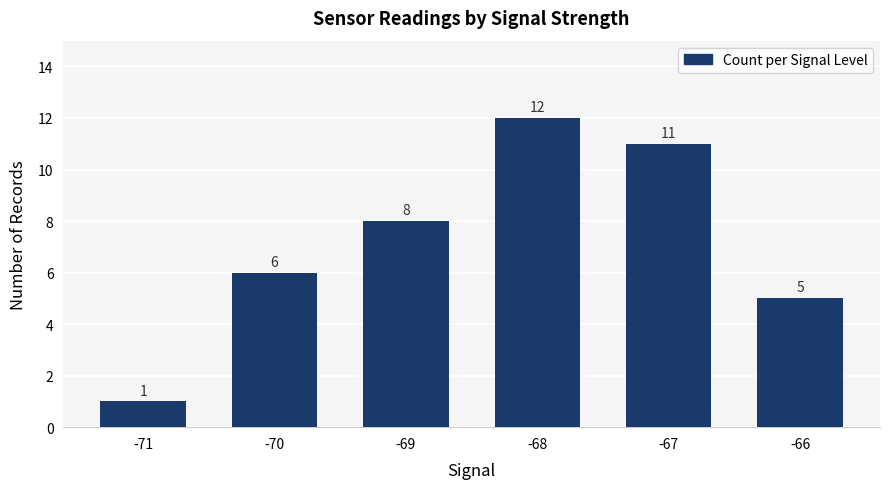

Rank the categories by value from highest to lowest.

-68, -67, -69, -70, -66, -71